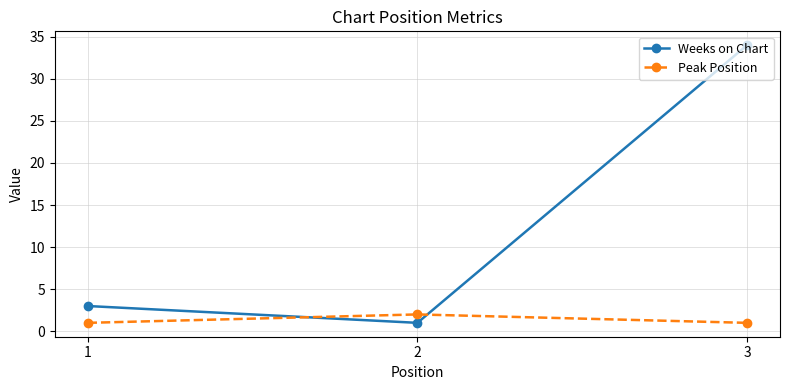

At which category is the sum across all series the highest?

3